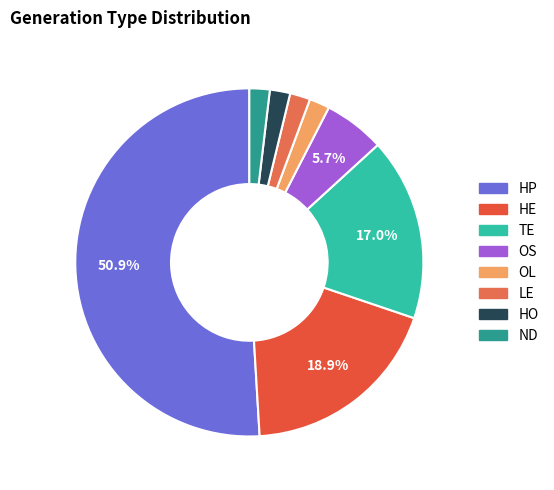

Is it true that HP is 51% of the pie?

True